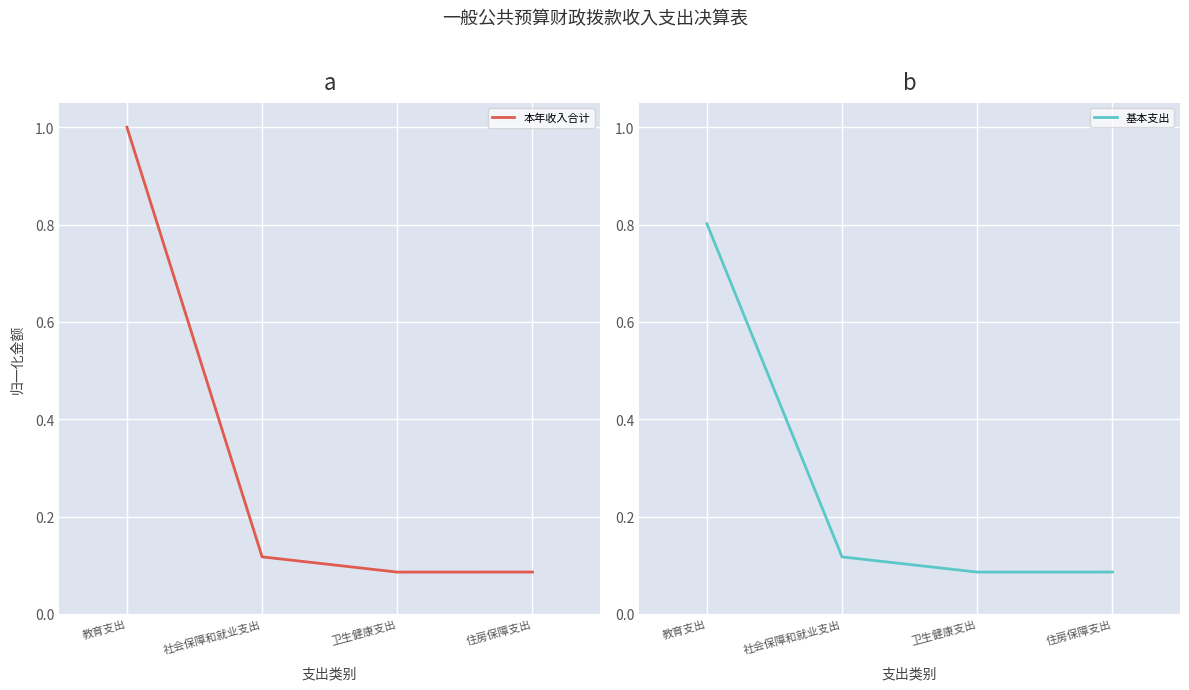

At which category is the sum across all series the highest?

教育支出